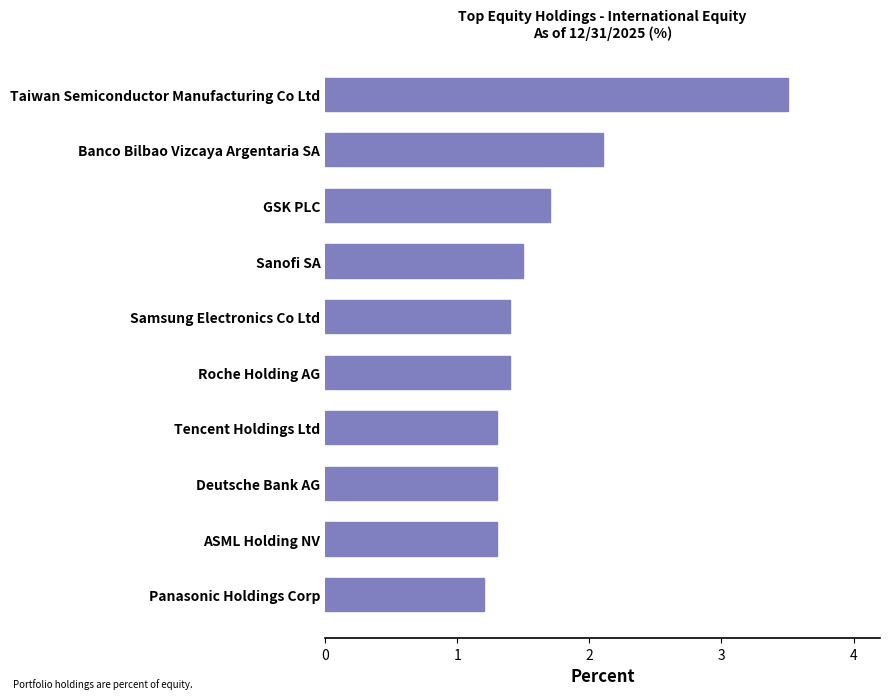

What is the minimum value shown in the chart?

1.2